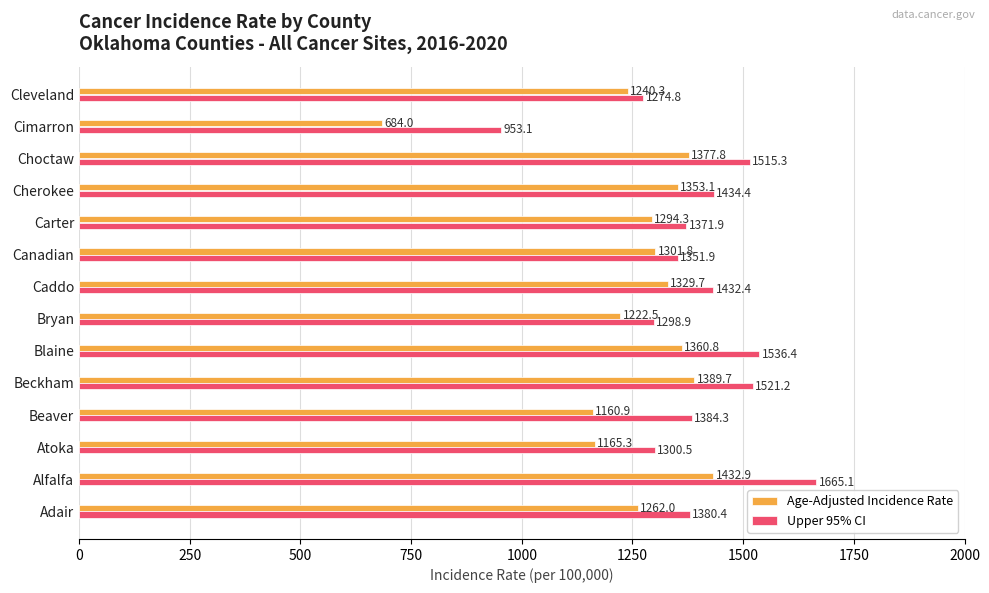

Which series has the widest spread of values?

Age-Adjusted Incidence Rate